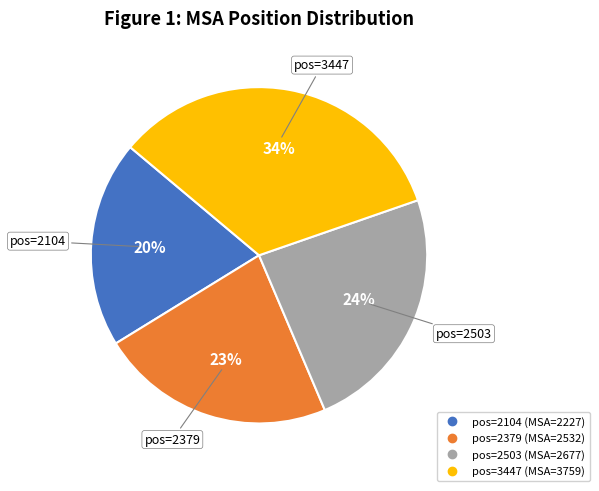

To the nearest percent, what is the average slice percentage?

25%